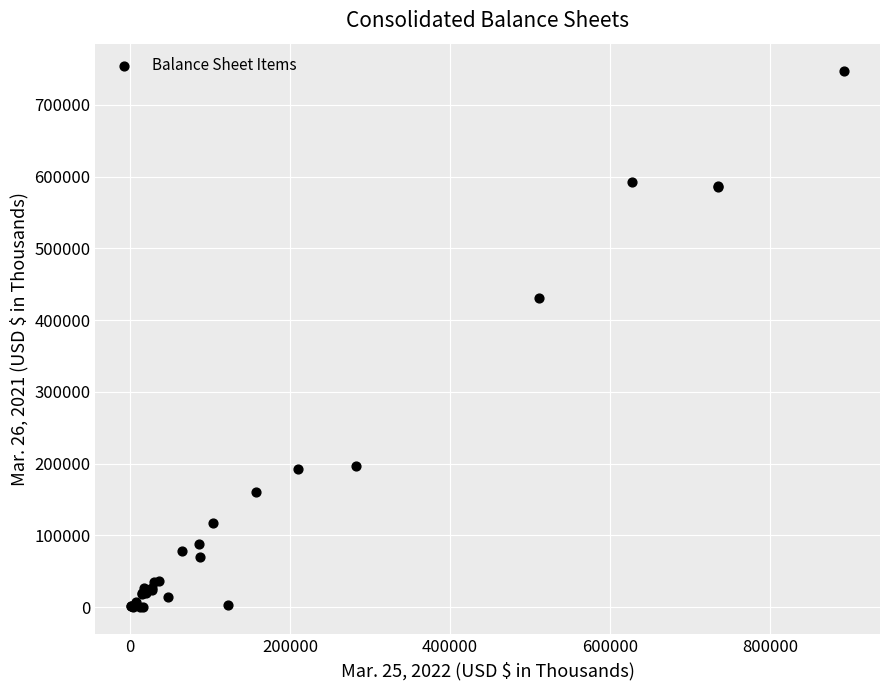

What Y value in the scatter plot is closest to 373839?

430564